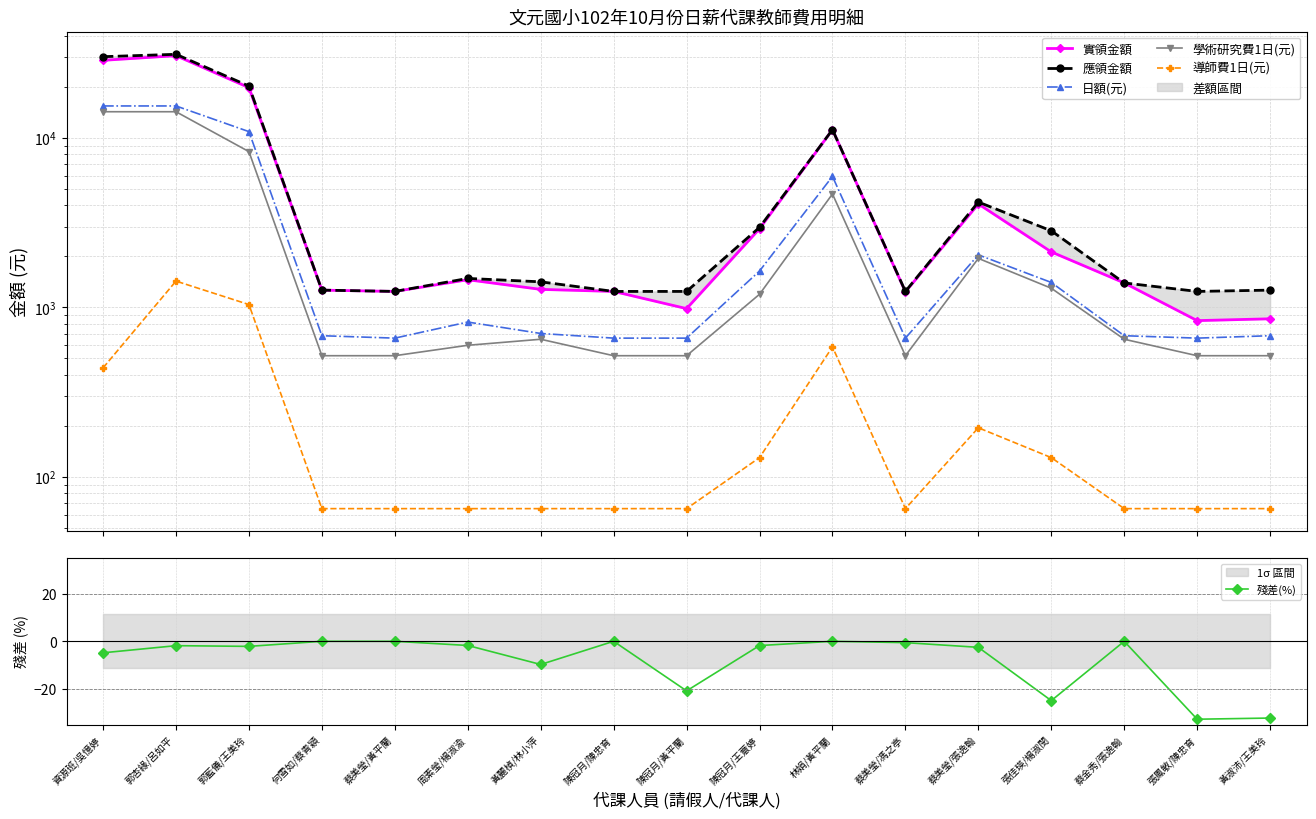

Between 蔡美瑩/張逸翰 and 黃麗楨/林小萍, which is larger?

蔡美瑩/張逸翰